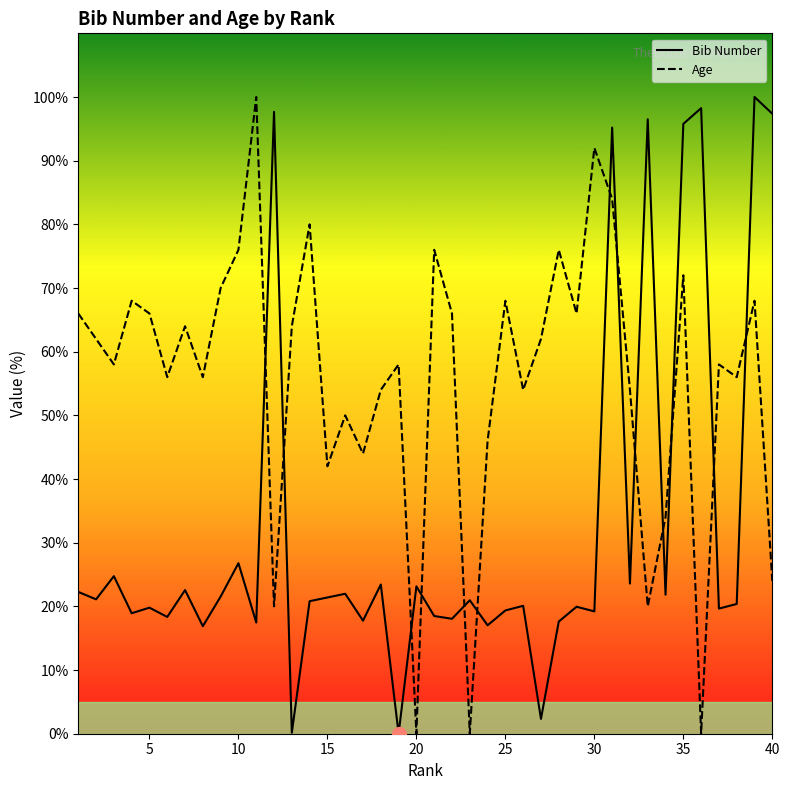

What is the greatest value displayed?

100.0